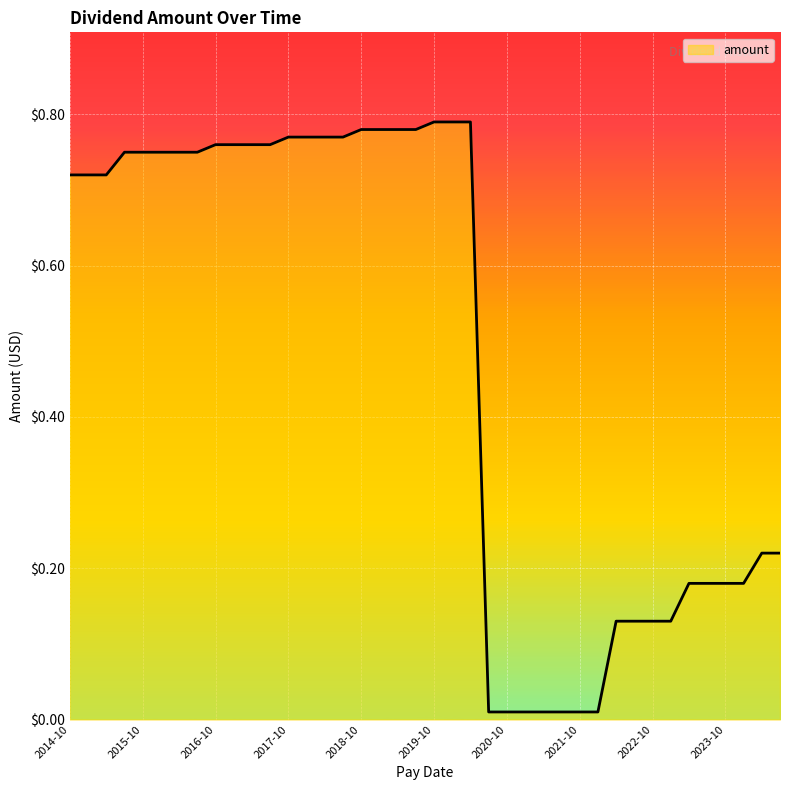

How many distinct data groups are displayed?

1